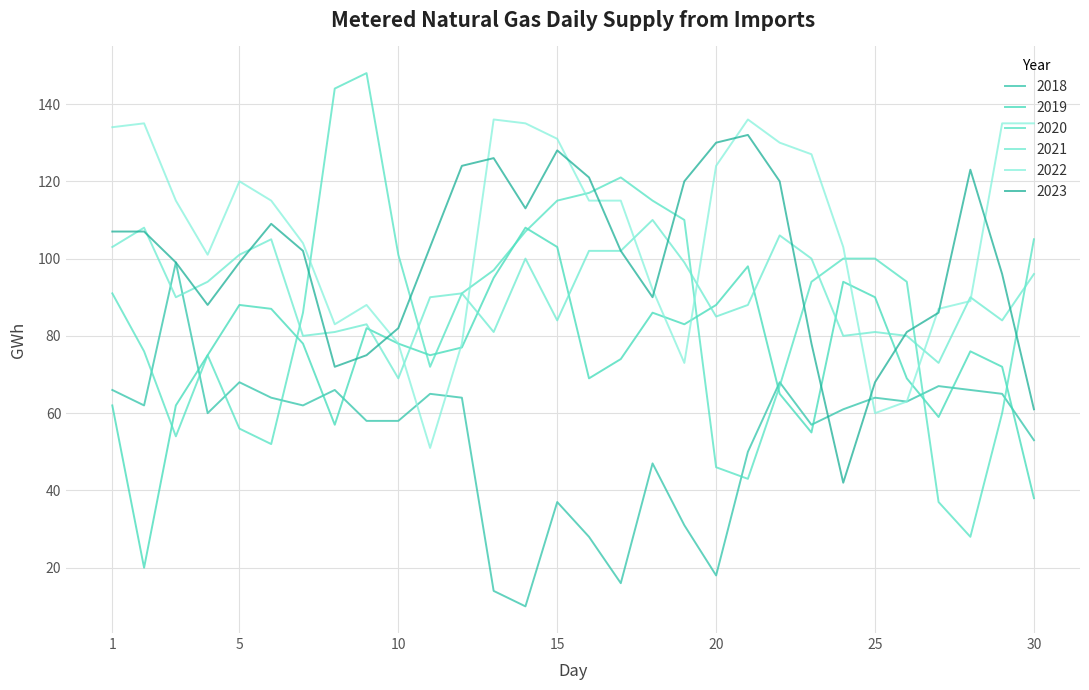

Does the chart display data point markers on the line(s)?

No